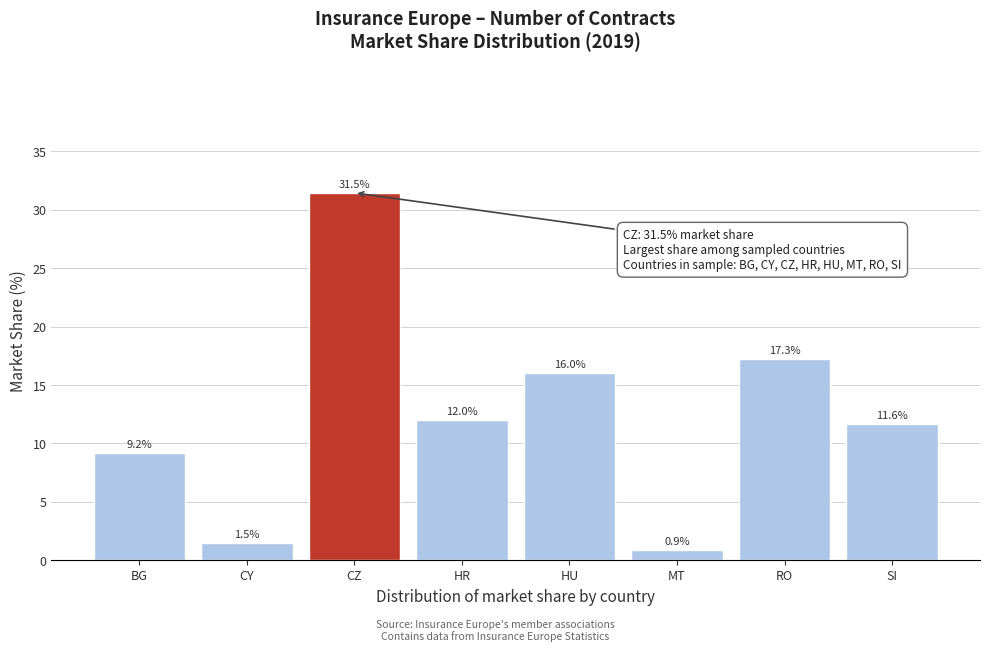

Reading left to right, list all the values displayed in this chart.

BG=9.2	CY=1.5	CZ=31.5	HR=12.0	HU=16.0	MT=0.9	RO=17.3	SI=11.6